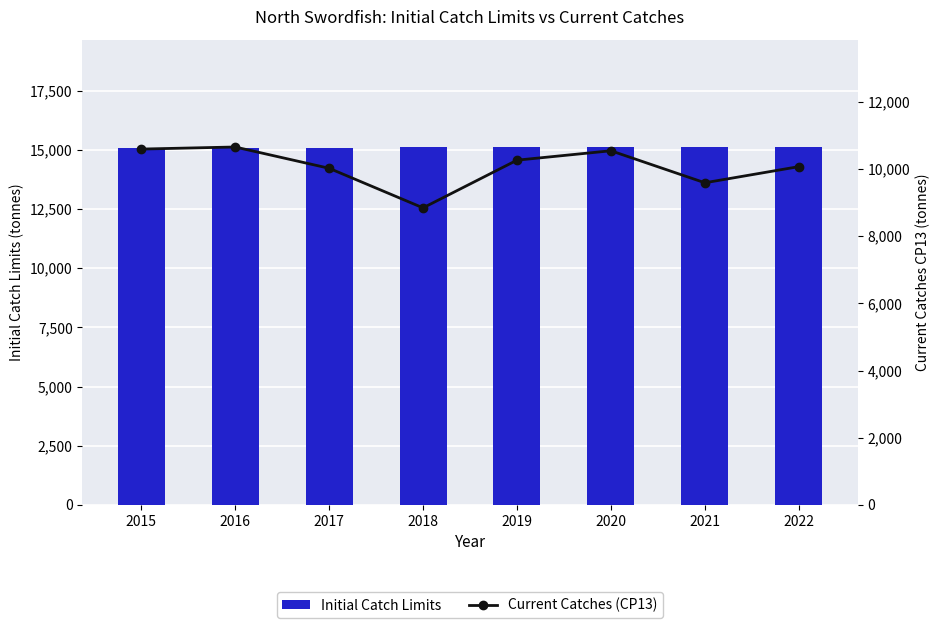

What is the average value of the Current Catches (CP13) series?

10073.2